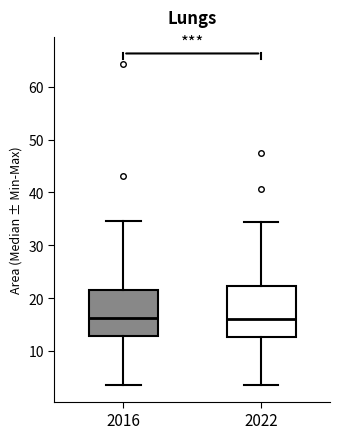

Reading left to right, read every box against the y-axis: the position of its median line, the range the box covers, and the ends of its whiskers. The values are not printed on the chart, so give them approximately, as read against the axis.

2016: median 16, box 13 to 22, whiskers 4 to 35
2022: median 16, box 13 to 22, whiskers 4 to 34